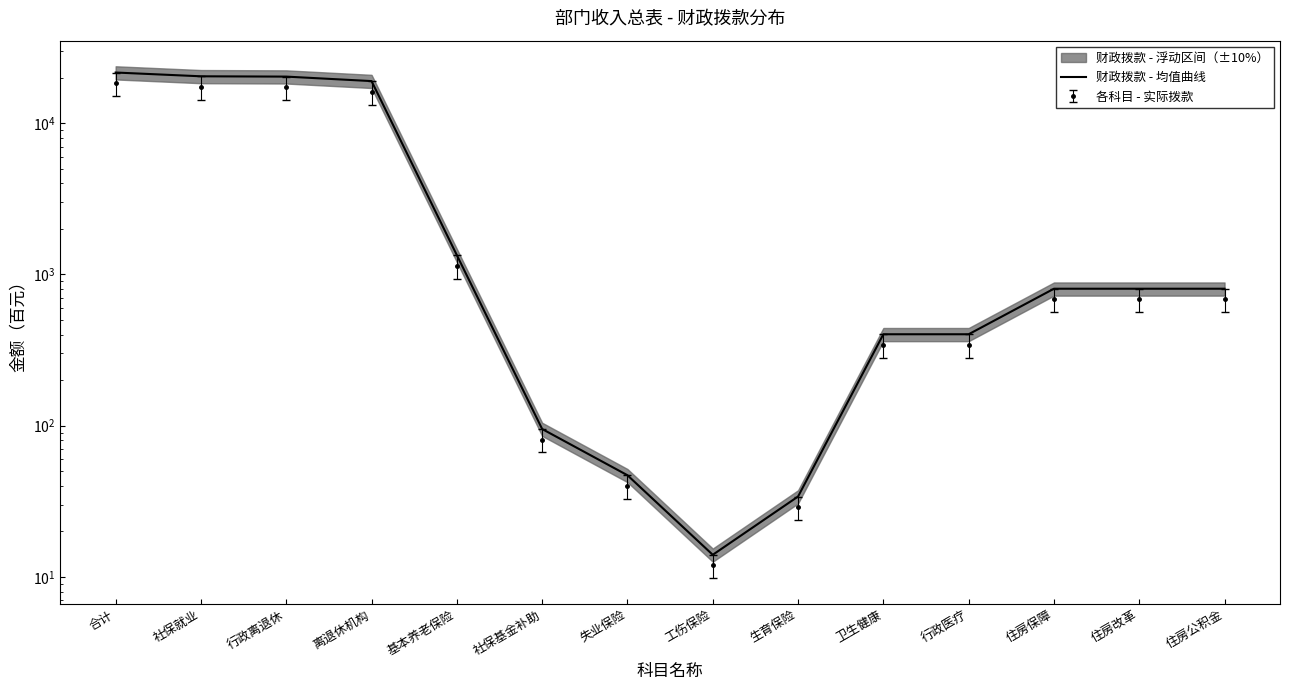

Rank the categories by value from lowest to highest.

工伤保险, 生育保险, 失业保险, 社保基金补助, 卫生健康, 行政医疗, 住房保障, 住房改革, 住房公积金, 基本养老保险, 离退休机构, 行政离退休, 社保就业, 合计